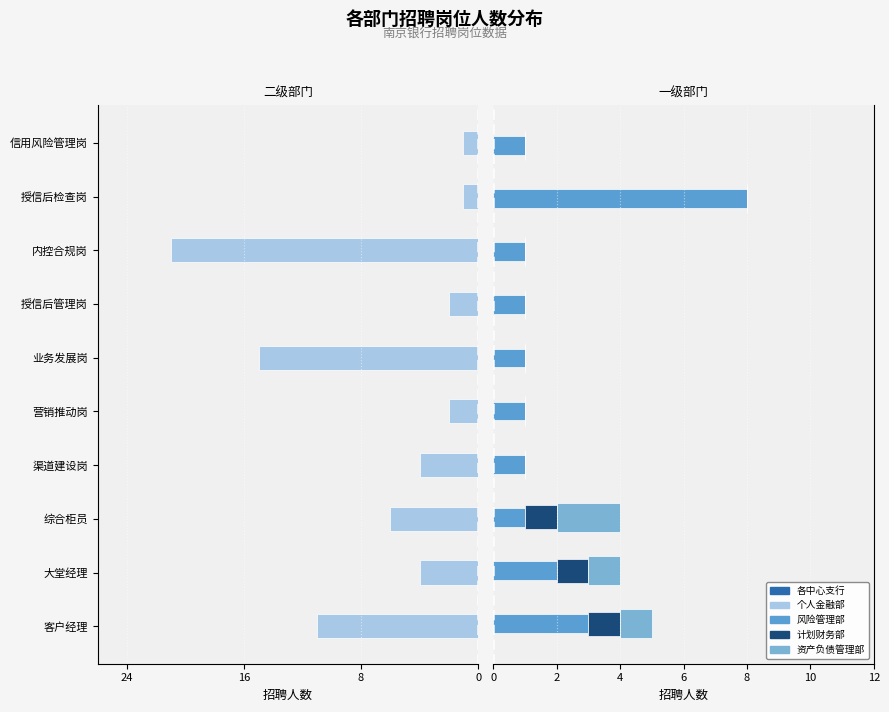

What are all the series names shown in the legend?

各中心支行, 个人金融部, 风险管理部, 计划财务部, 资产负债管理部